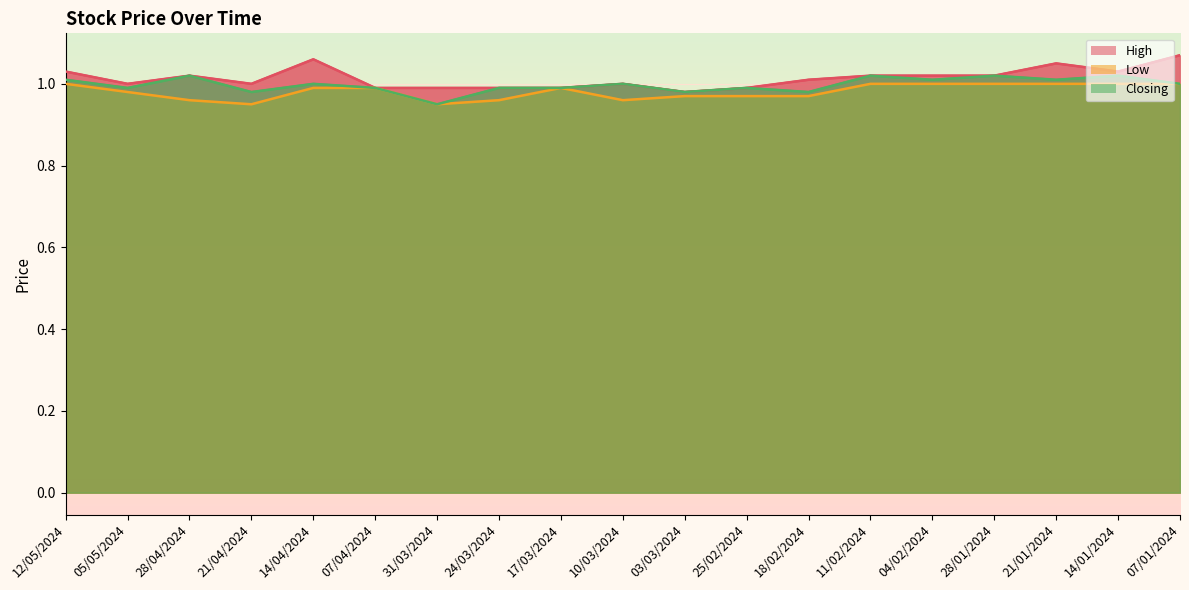

Where is High nearest to the value 1?

05/05/2024